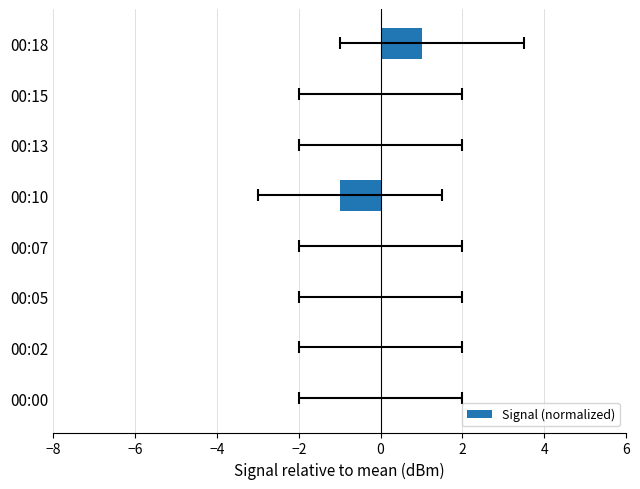

How many values are above zero?

1